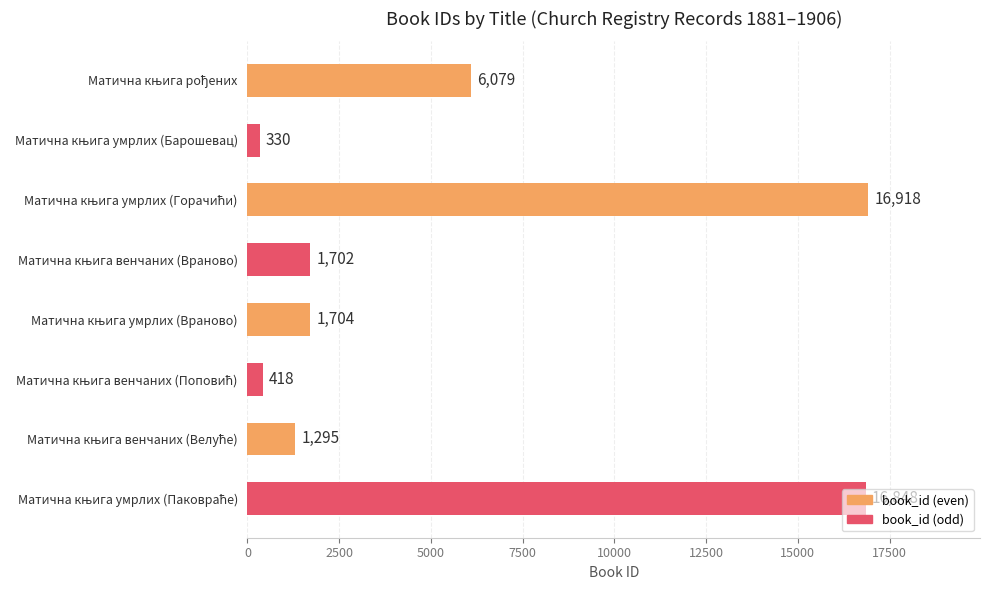

What is the difference between the second highest and minimum values?

16518